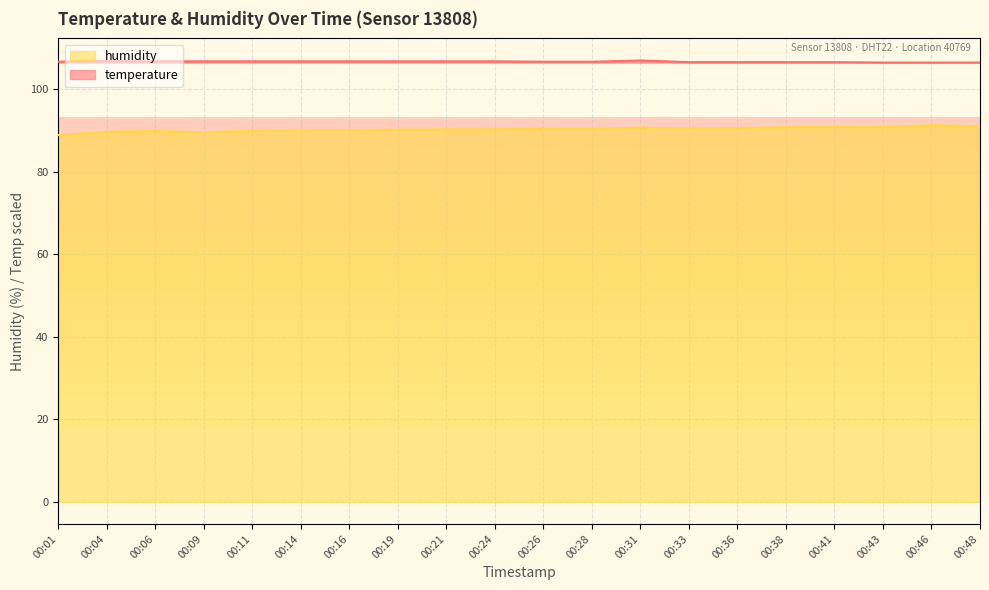

What is the average value of the temperature series?

106.7